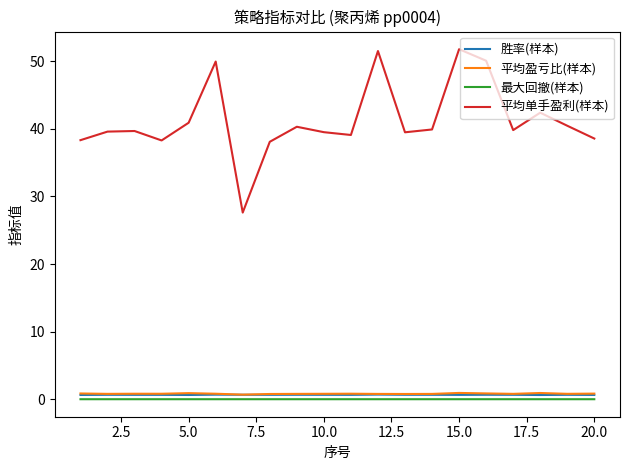

True or false: 平均盈亏比(样本) and 平均单手盈利(样本) intersect in this chart.

False